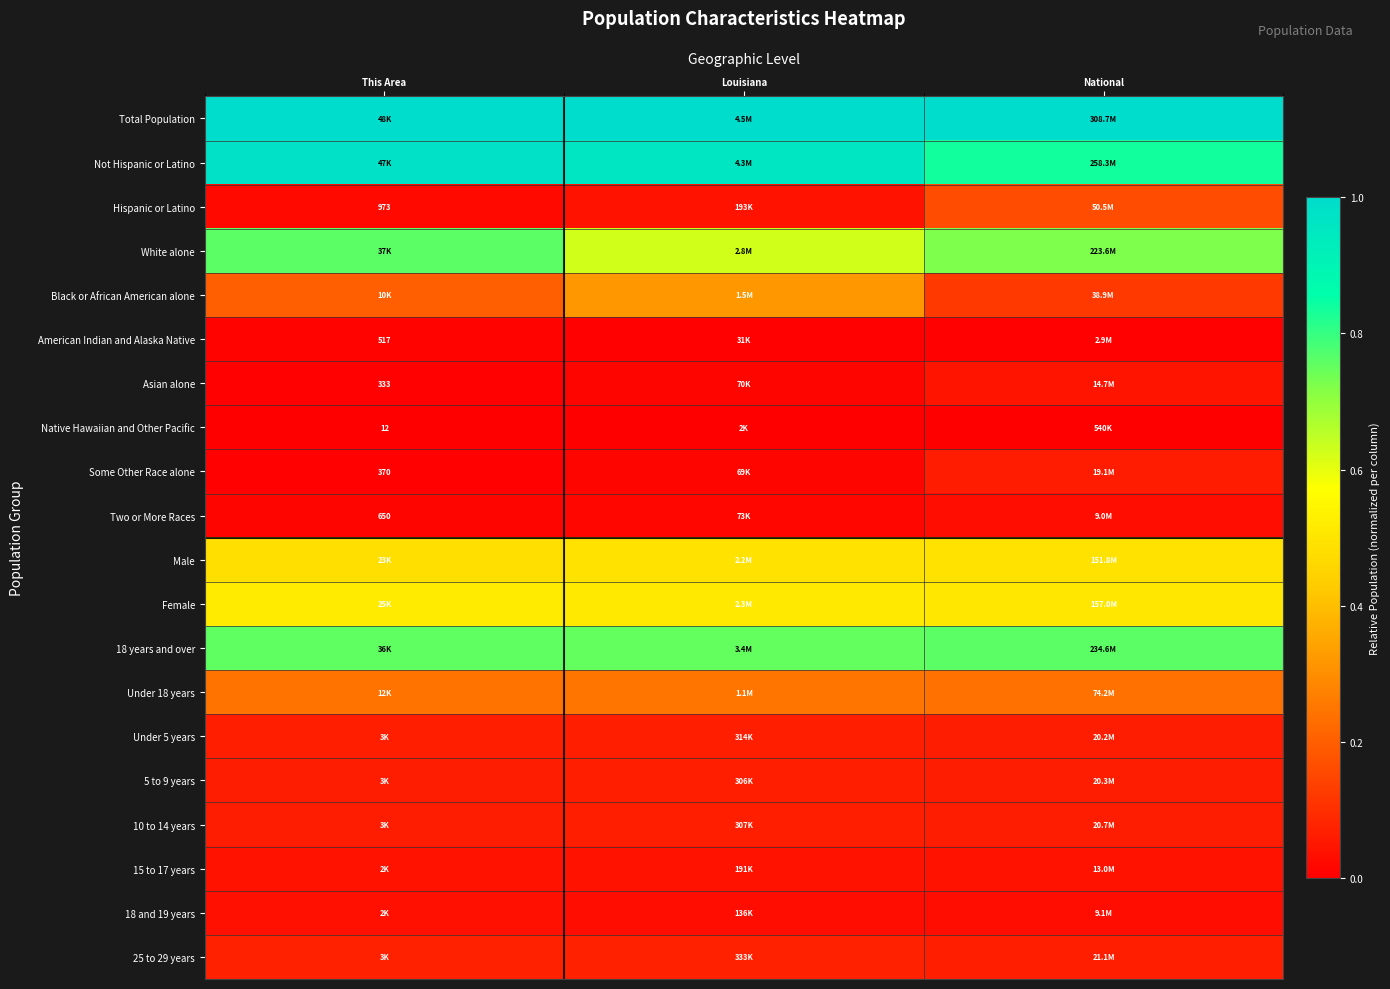

The value of Male at Louisiana is 0.5. True or false?

True